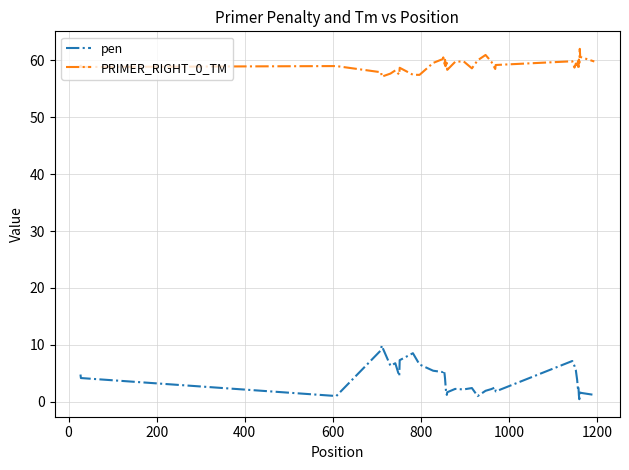

True or false: PRIMER_RIGHT_0_TM and pen intersect in this chart.

False